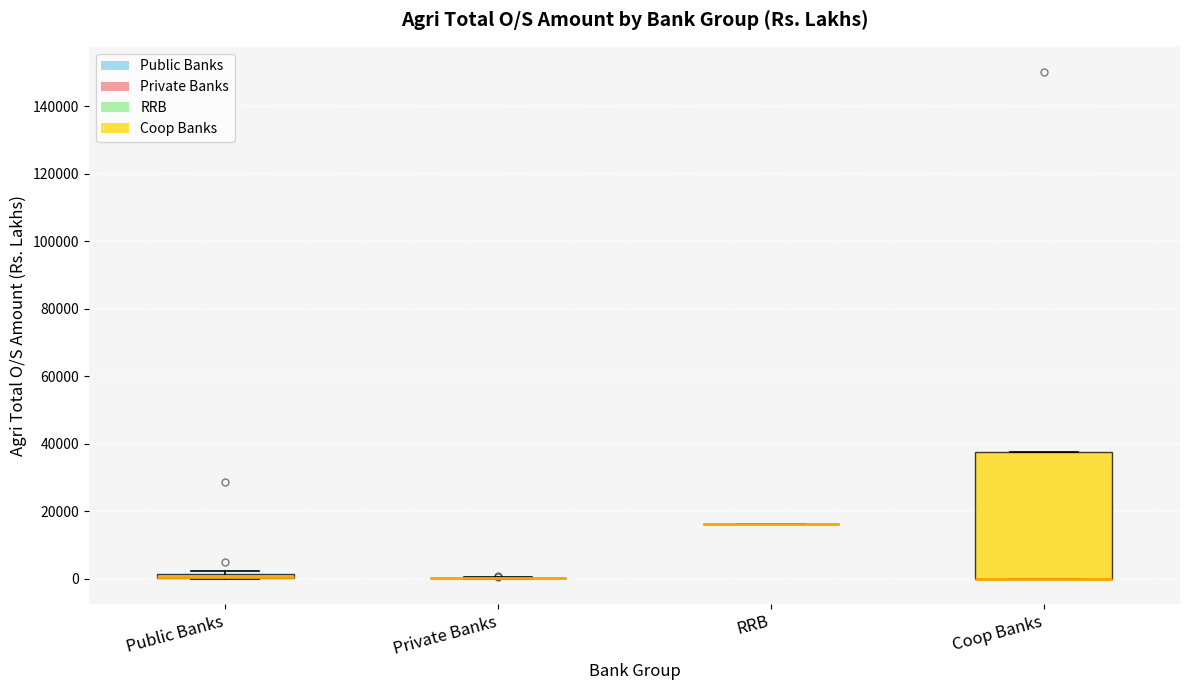

Comparing the boxes themselves (not the whiskers), which one is the tallest?

Coop Banks